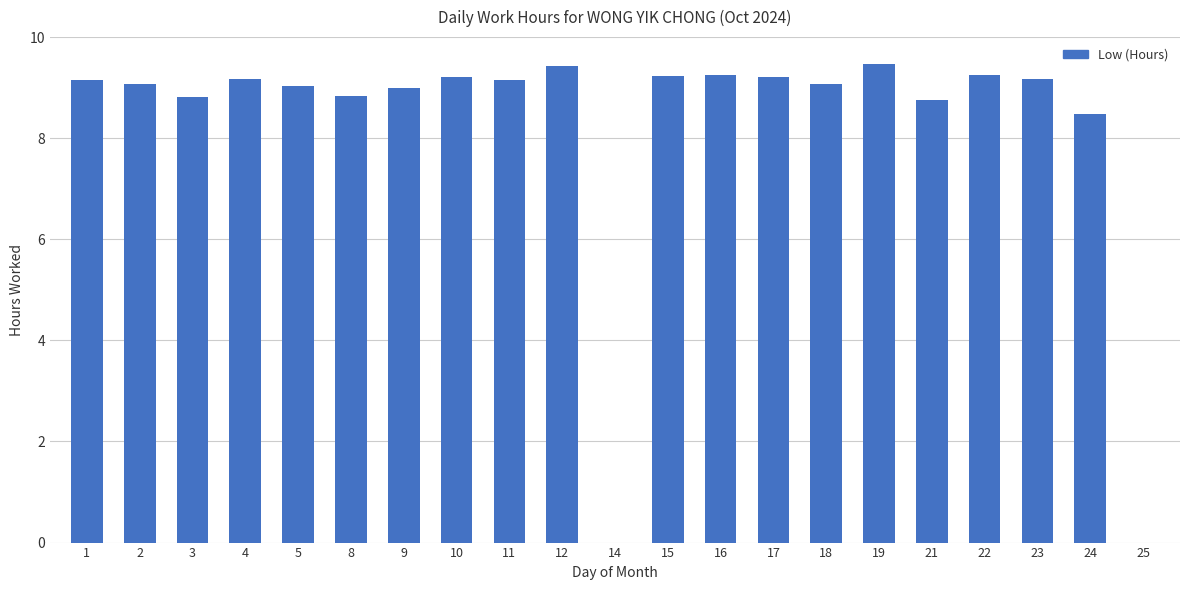

Are the bars horizontal?

No